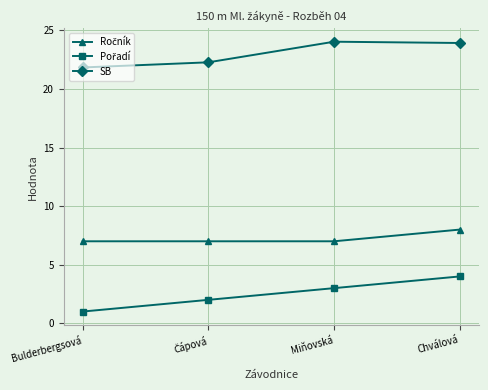

Which series has the largest total across all categories?

SB